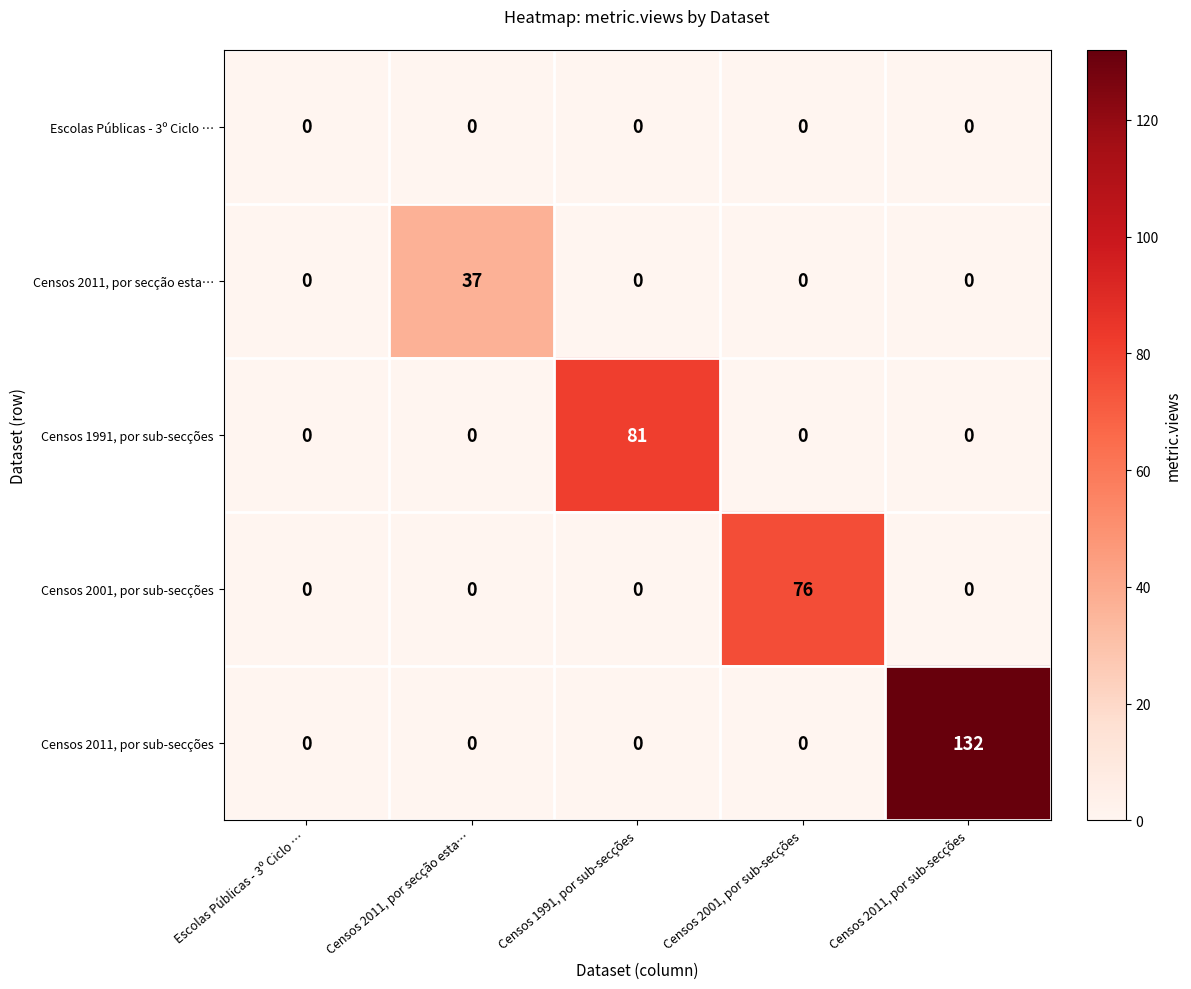

How many distinct data groups are displayed?

5